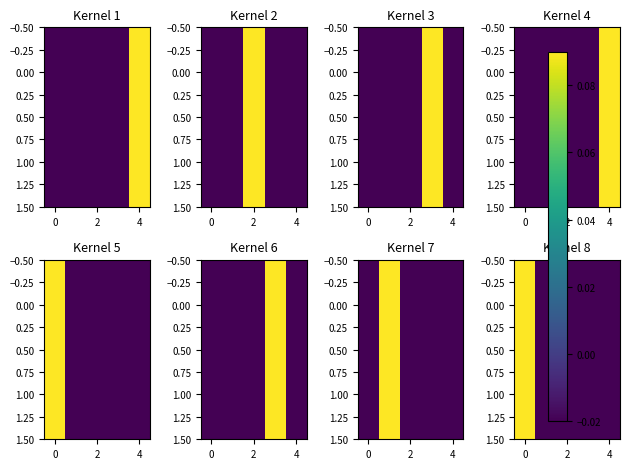

How many values in the 1.00 series exceed 0?

1